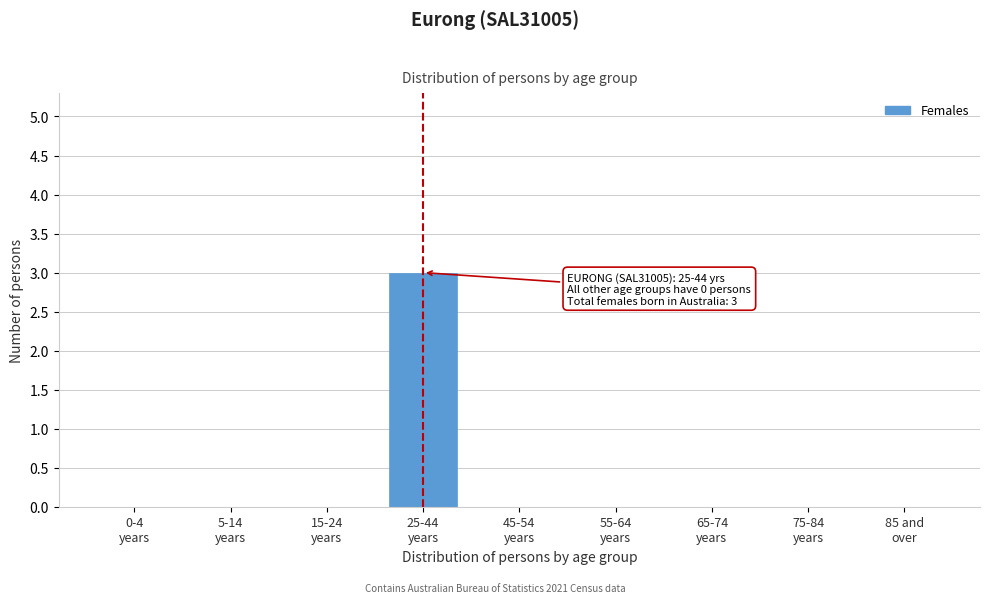

What is the sum of all values?

3